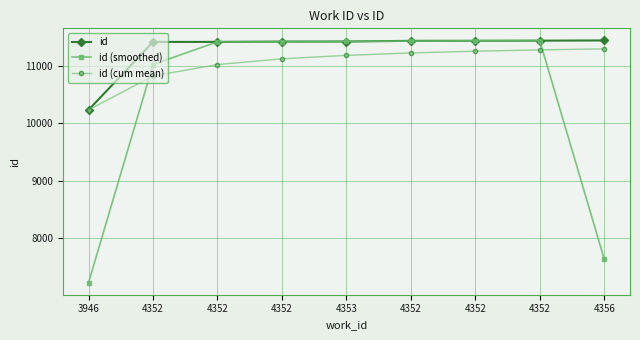

How many distinct data groups are displayed?

3